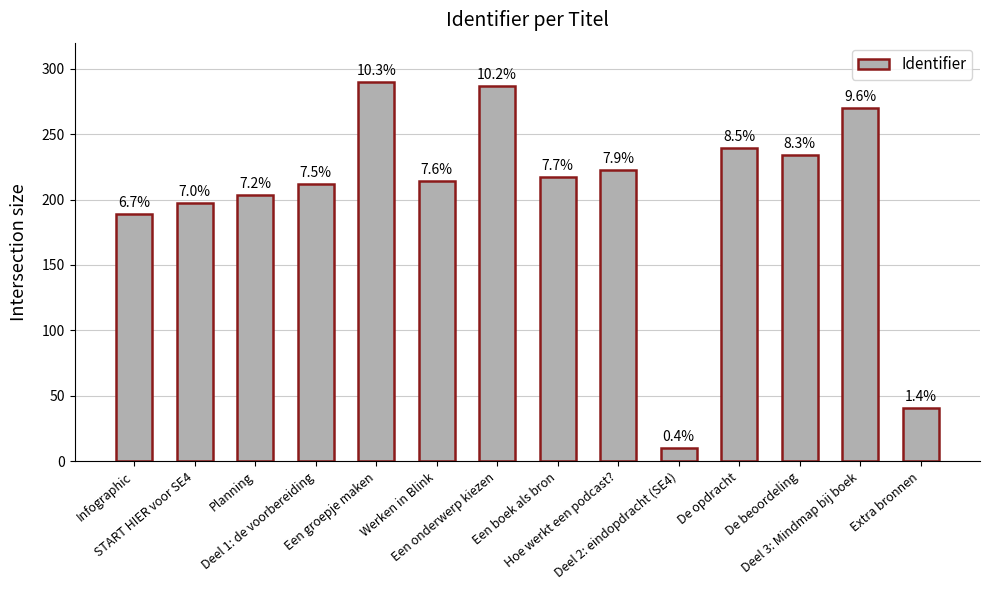

Does the chart contain any negative values?

No